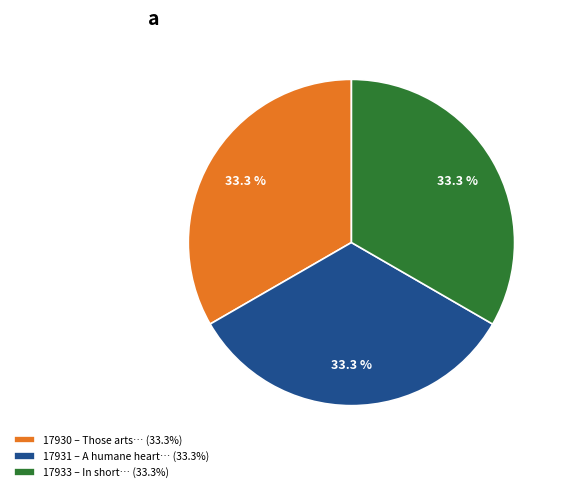

Does 17931 – A humane heart… (33.3%) represent more than half of the total?

No